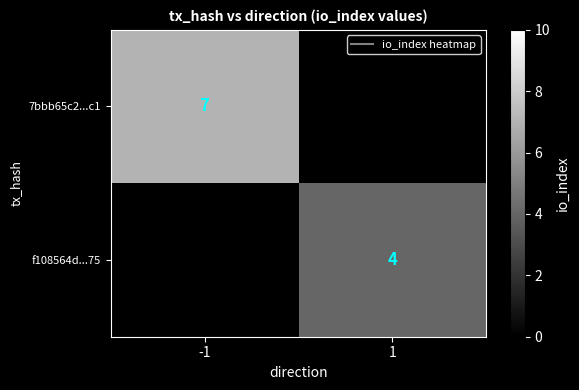

True or false: f108564d...75 has a value of 1 at 1.

False